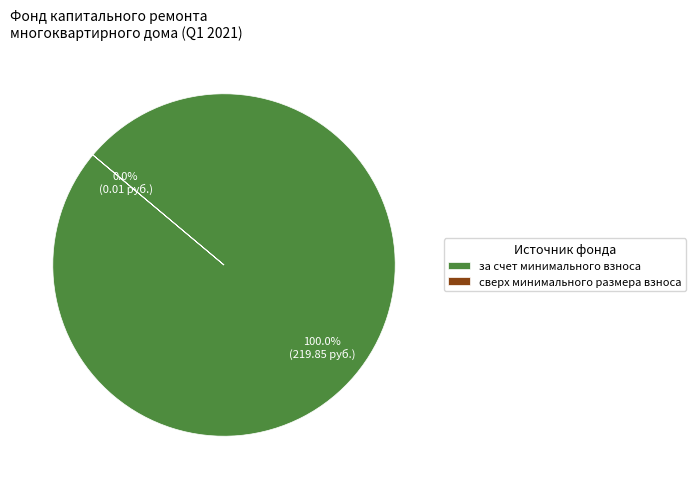

Count the number of slices in the pie.

2